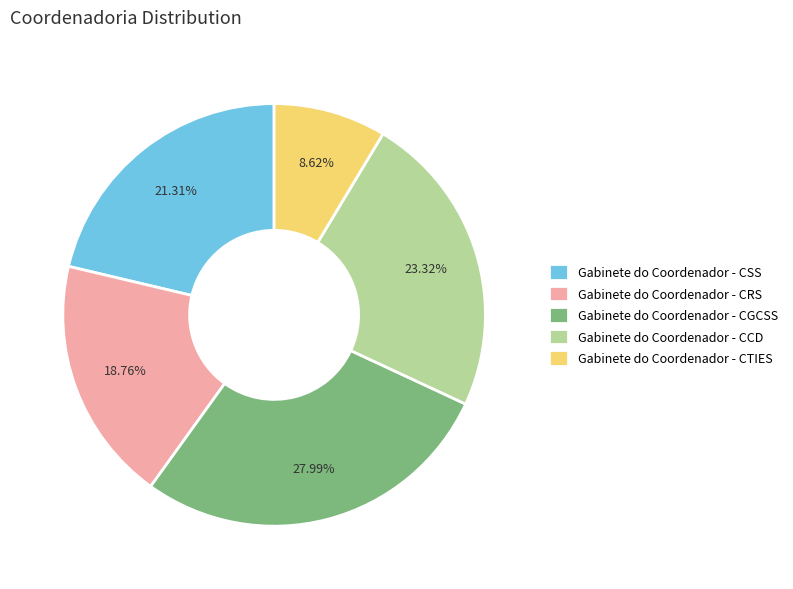

Is there a majority slice in this chart?

No